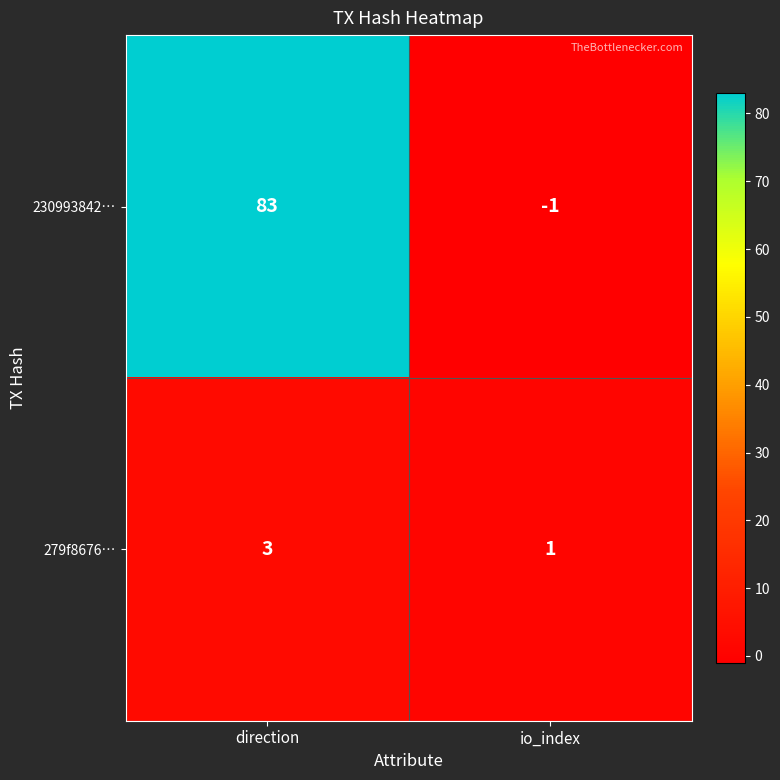

Reading left to right, what are all the values shown in this chart?

230993842…: direction=83	io_index=-1
279f8676…: direction=3	io_index=1